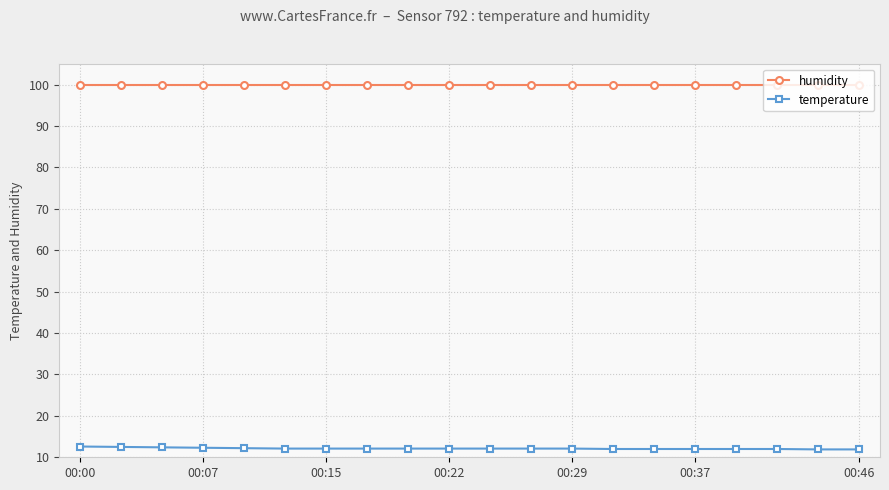

True or false: temperature and humidity intersect in this chart.

False